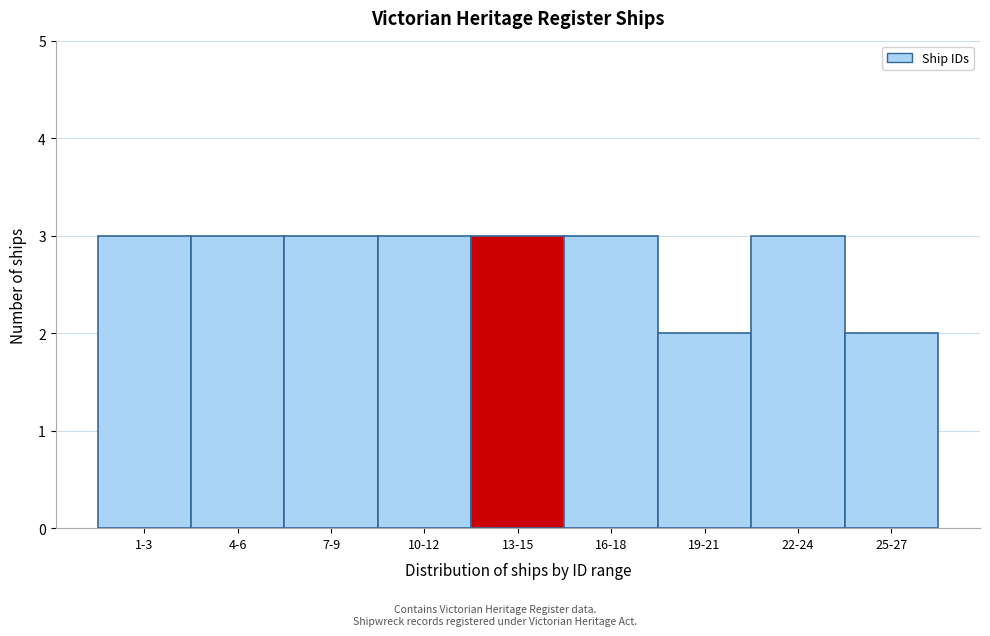

Reading left to right, list all the values displayed in this chart.

1-3=3	4-6=3	7-9=3	10-12=3	13-15=3	16-18=3	19-21=2	22-24=3	25-27=2